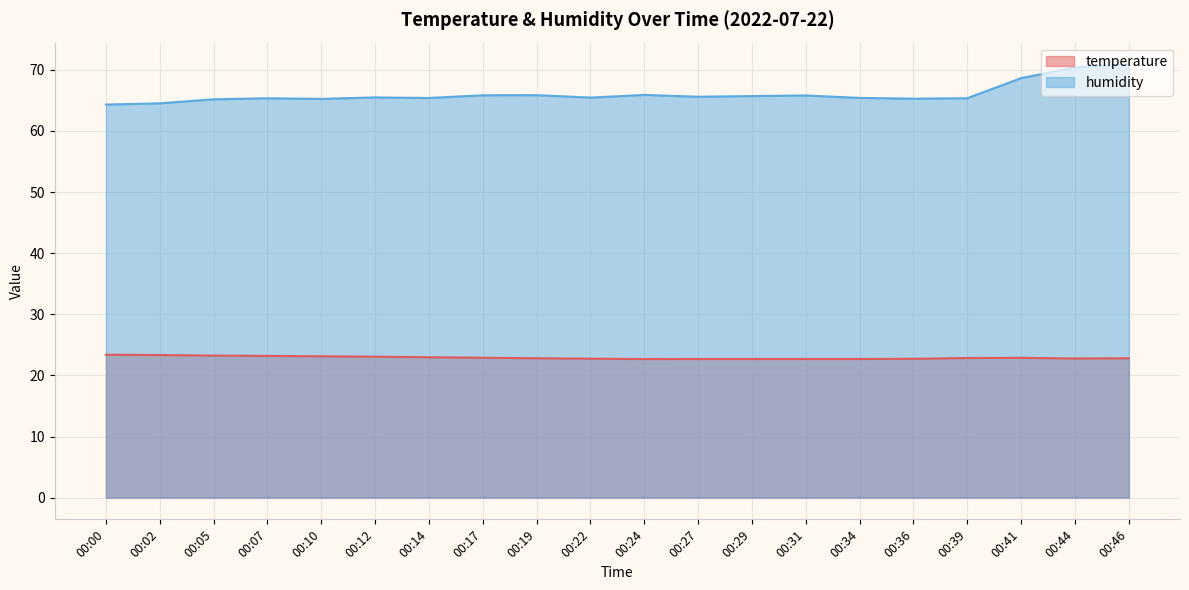

How many series are shown in this chart?

2